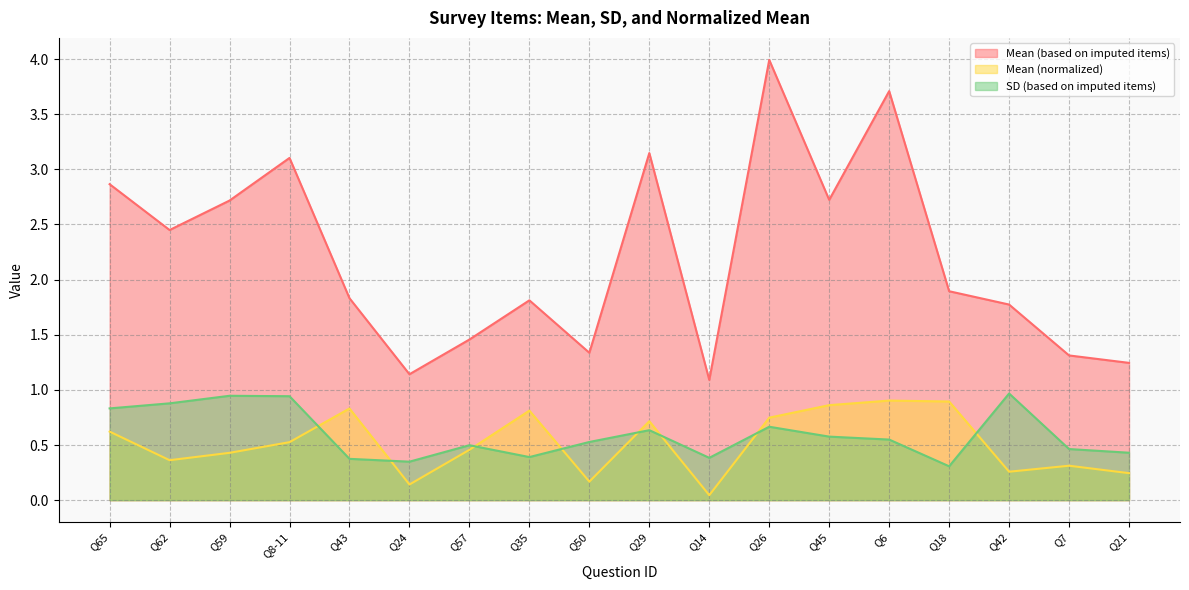

What are all the series names shown in the legend?

Mean (based on imputed items), Mean (normalized), SD (based on imputed items)